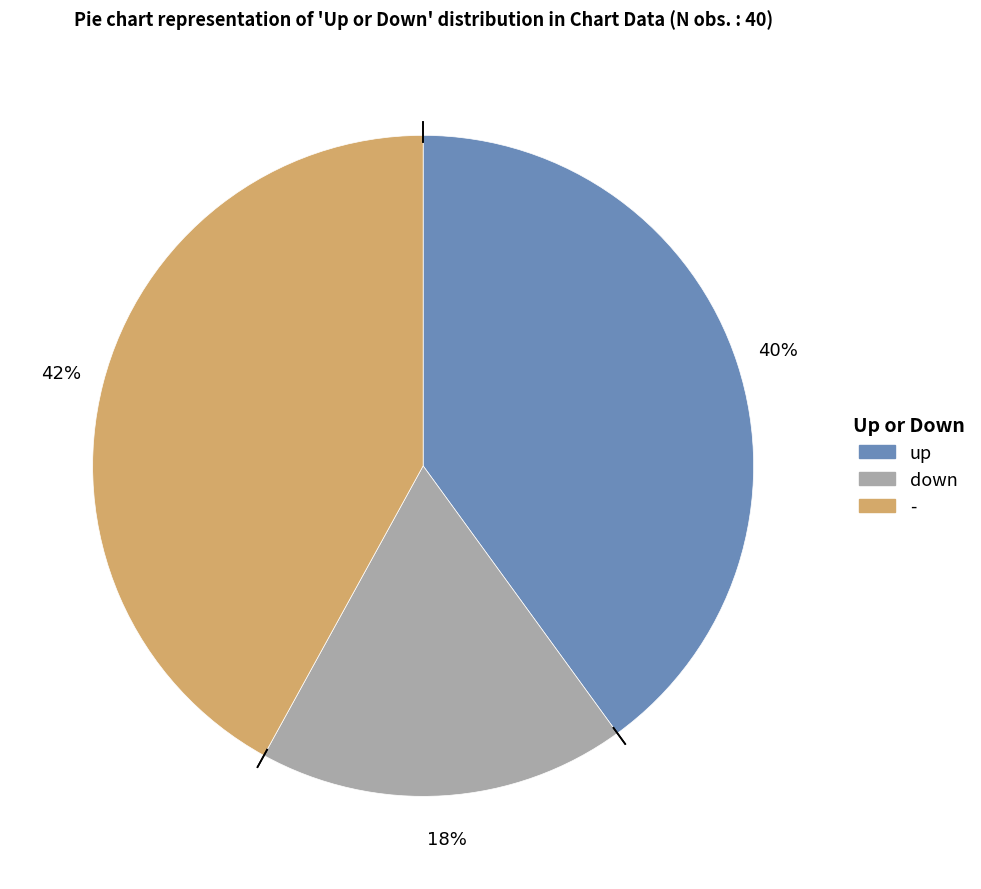

Which slice is the smallest?

down